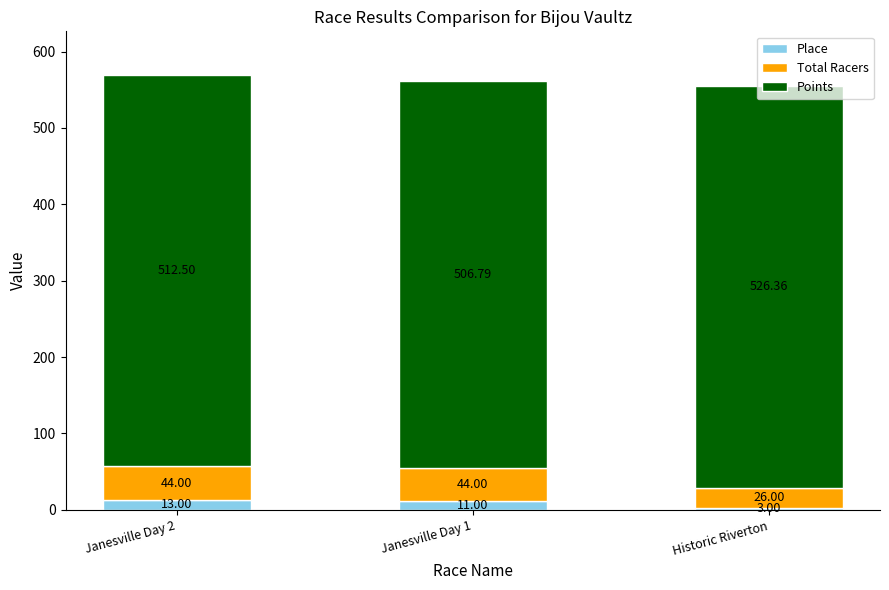

What is the difference between the Place values at Historic Riverton and Janesville Day 2?

10.0